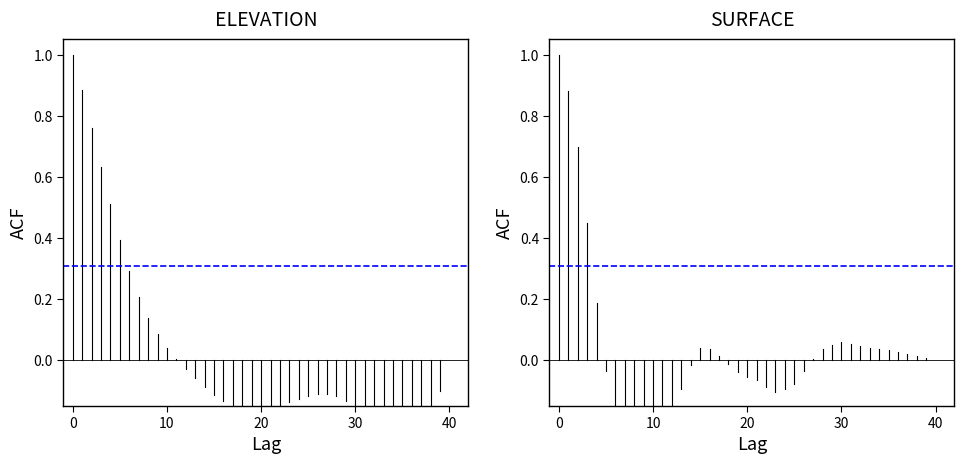

The CI lower series shows -0.3 at 0. True or false?

True